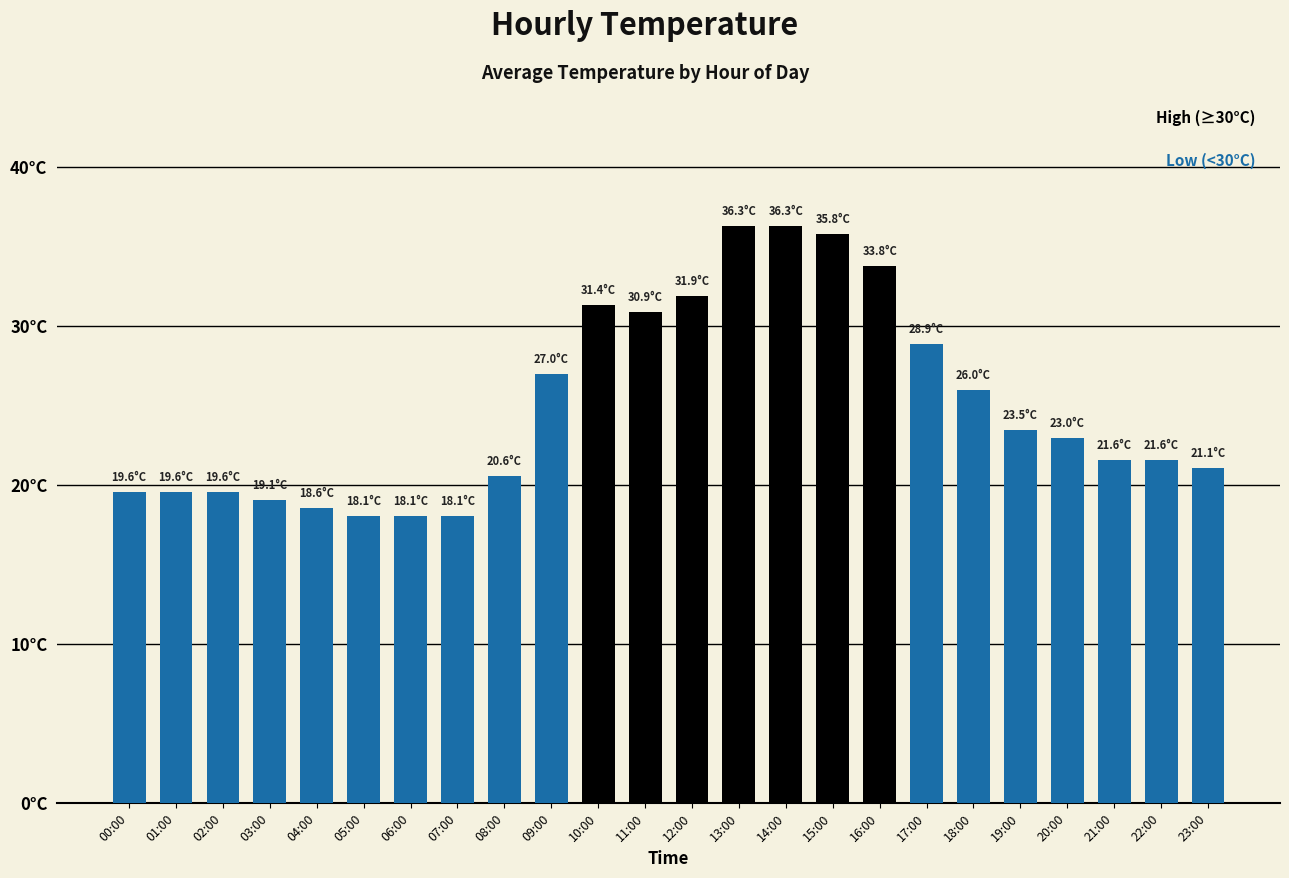

What is the label of the 9th bar from the left?

08:00